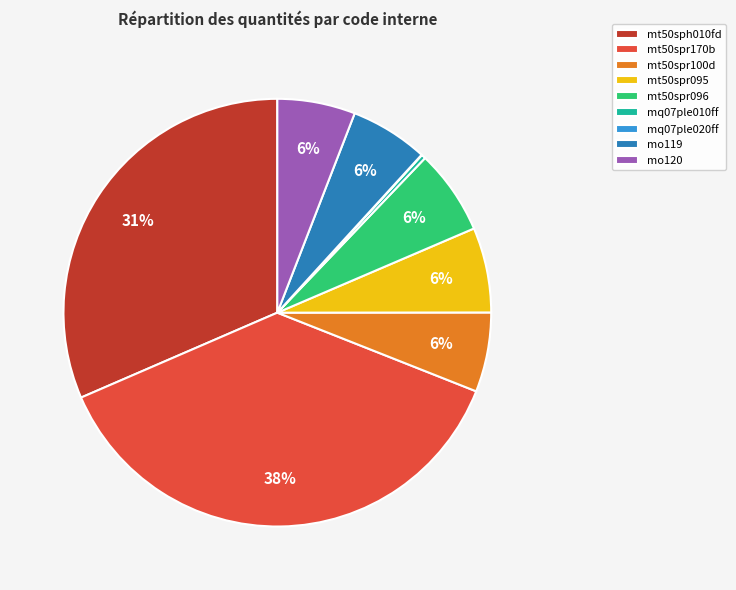

To the nearest percent, what is the combined percentage of mo119 and mt50sph010fd?

37%